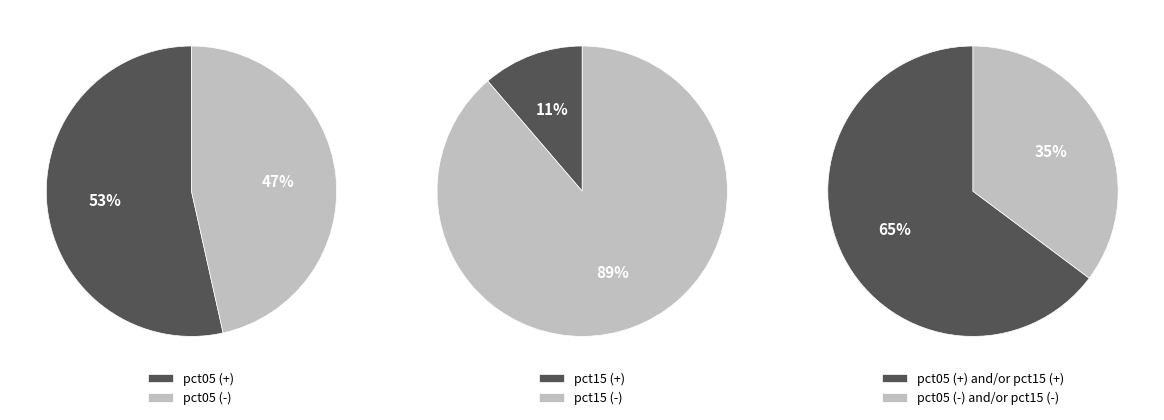

What is the majority slice?

pct05